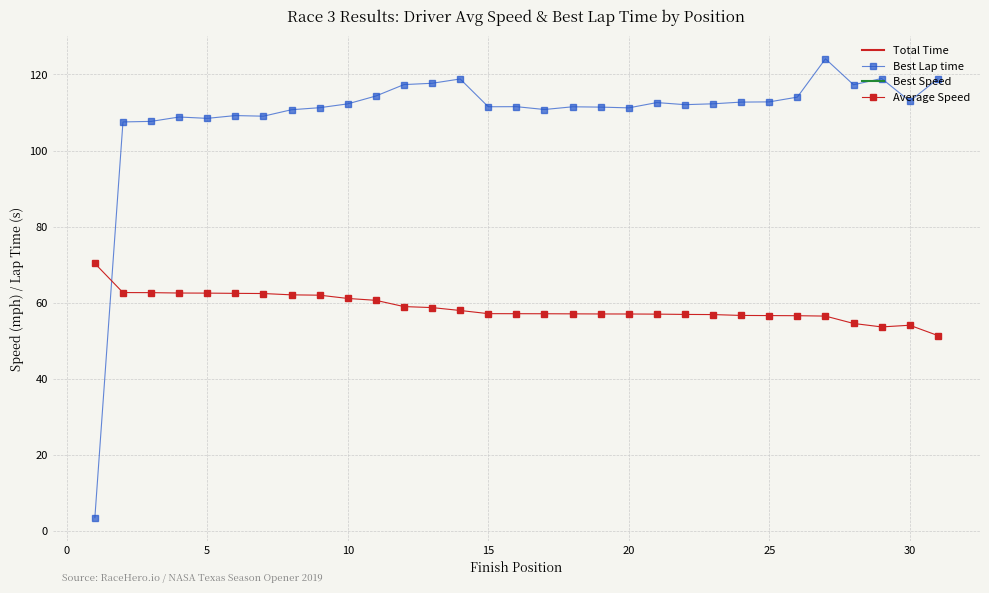

List the series in order of their peak value, highest first.

Best Lap time, Average Speed